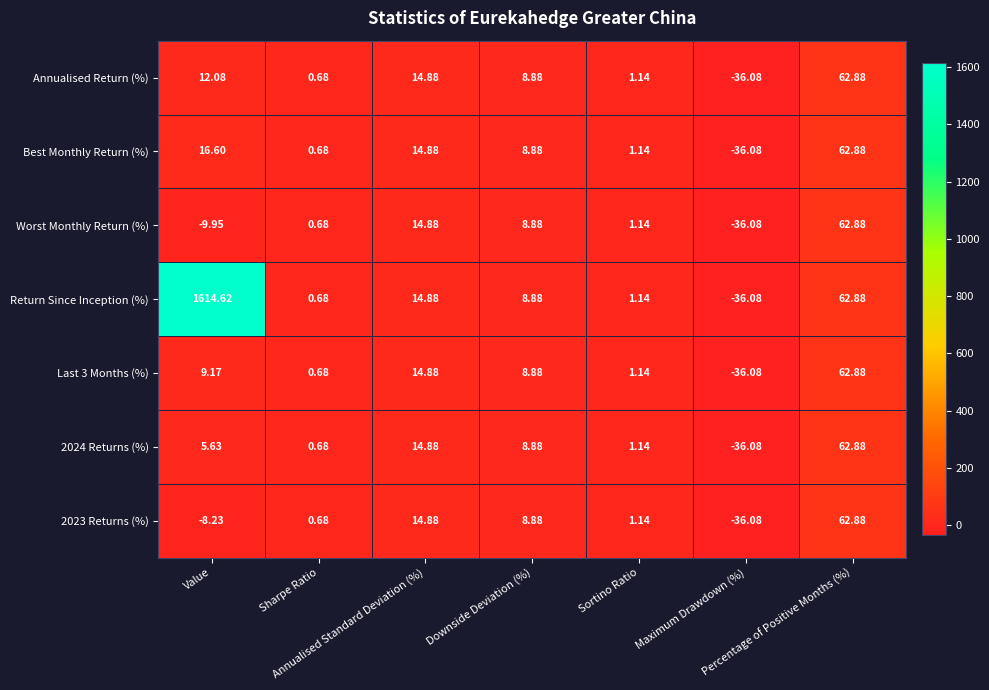

What is the total value across all series at Sharpe Ratio?

4.8